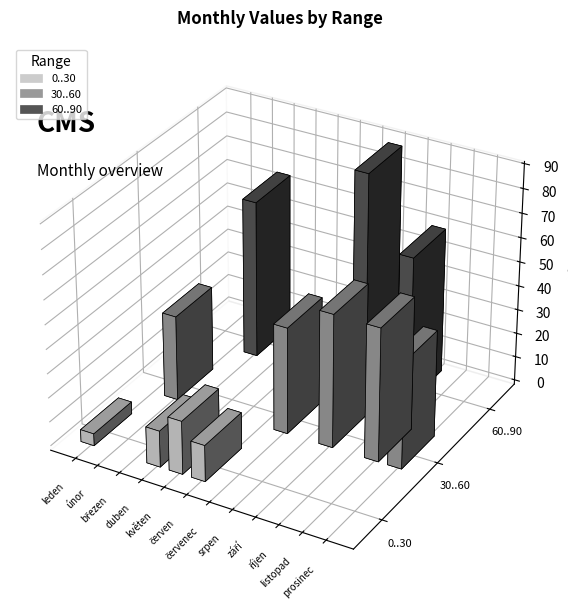

Which has a higher value, duben or červenec?

duben